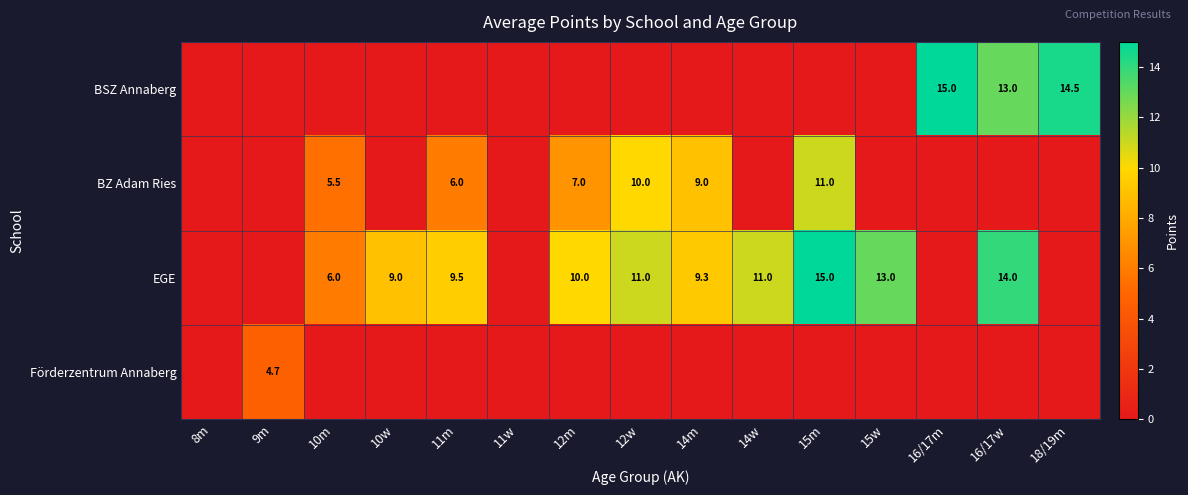

Which series has the largest total across all categories?

EGE